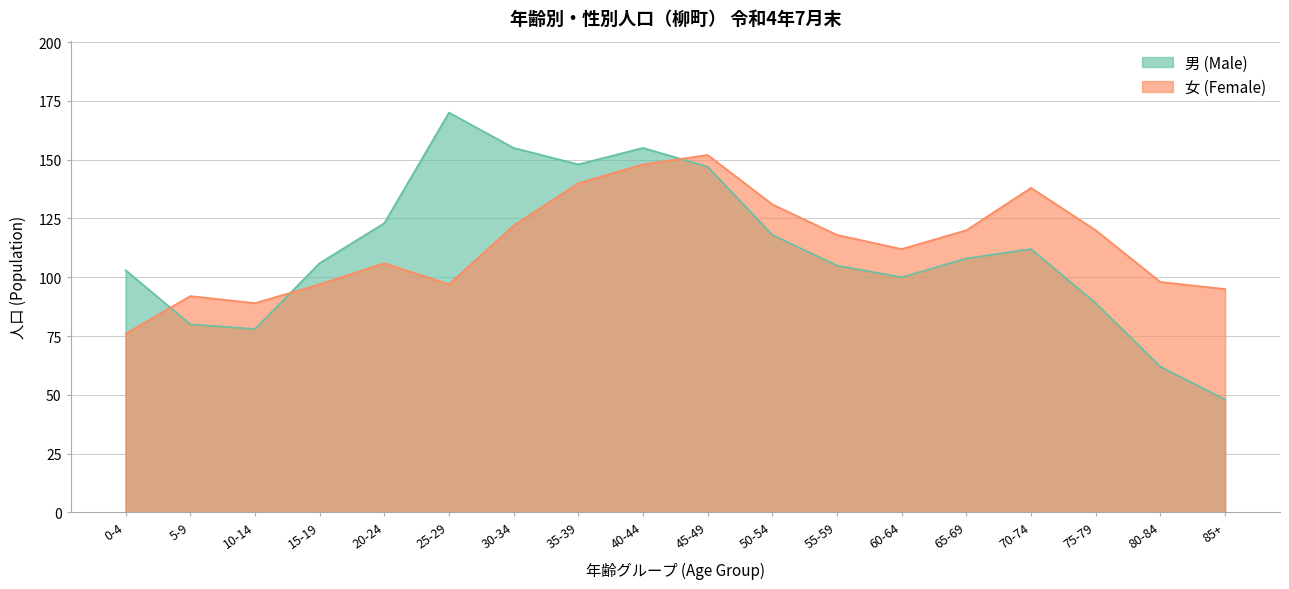

What is the difference between the 男 (Male) values at 25-29 and 65-69?

62